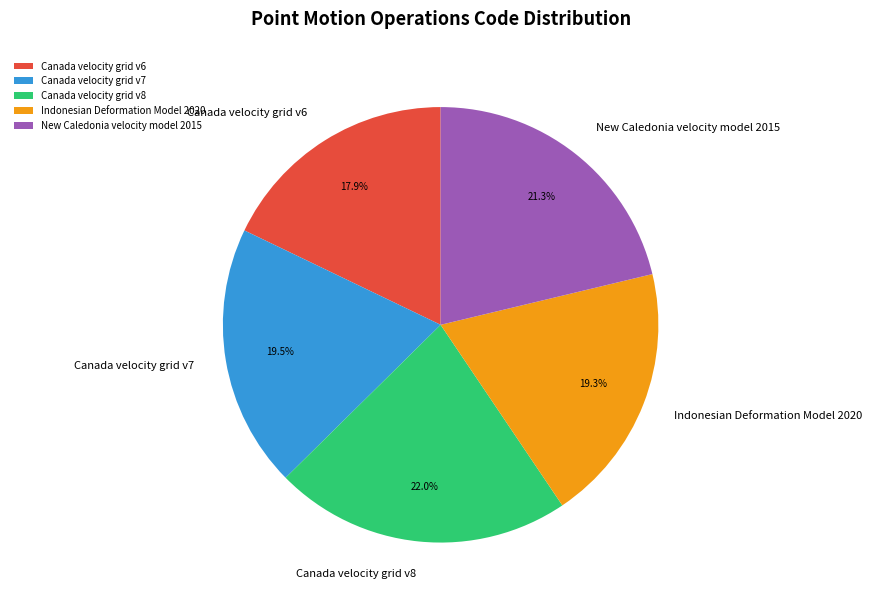

What percentage is NOT represented by New Caledonia velocity model 2015?

78.7%